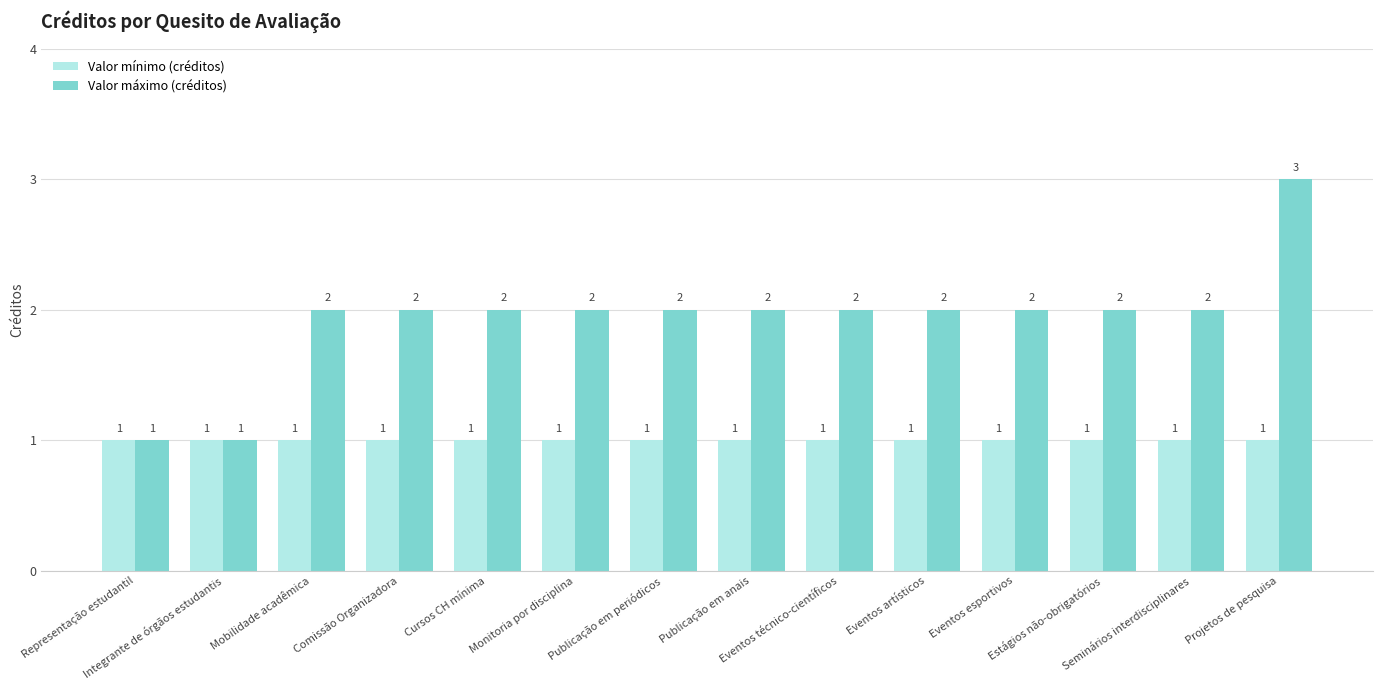

Which series has the largest total across all categories?

Valor máximo (créditos)